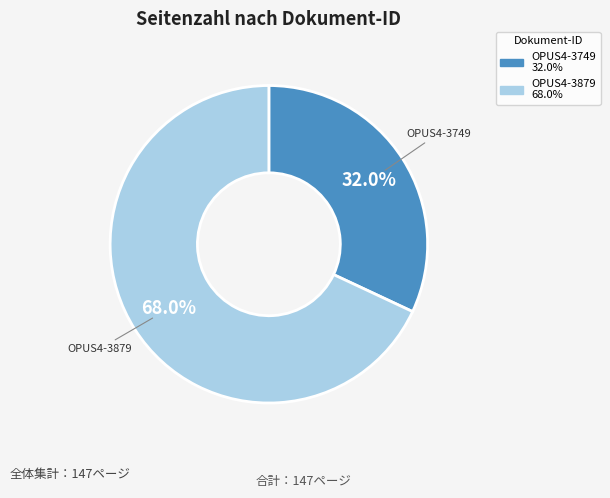

To the nearest percent, what is the difference between the largest and smallest slice percentages?

36%